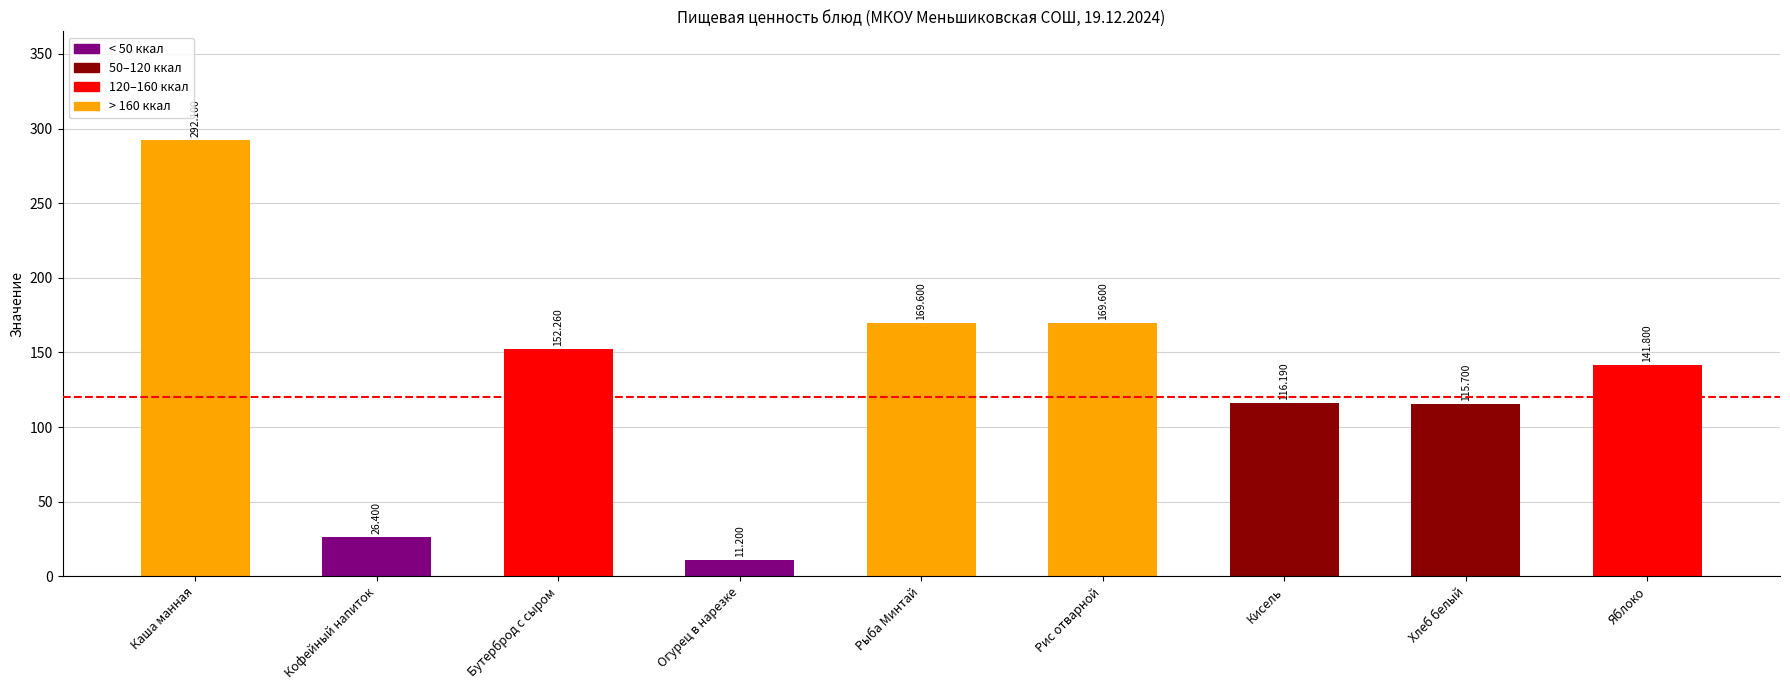

Are the bars horizontal?

No